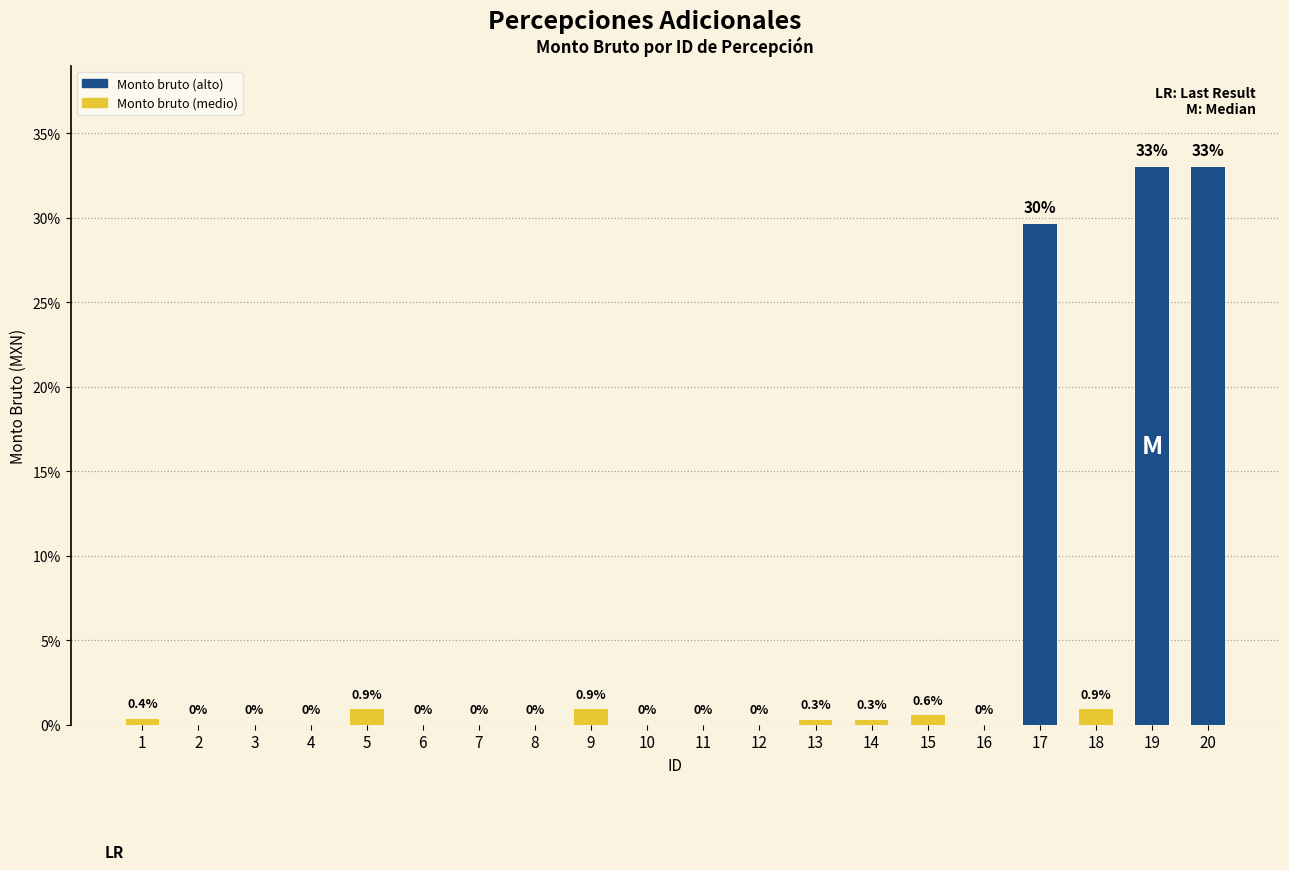

True or false: the data shows 0.0 at 4.

True